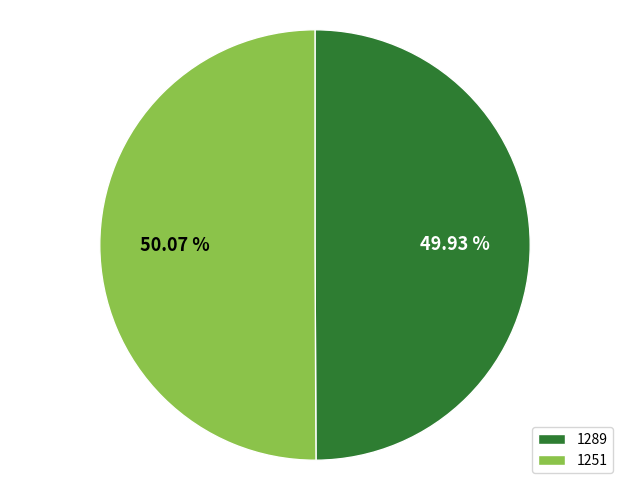

Does any single category account for the majority?

Yes